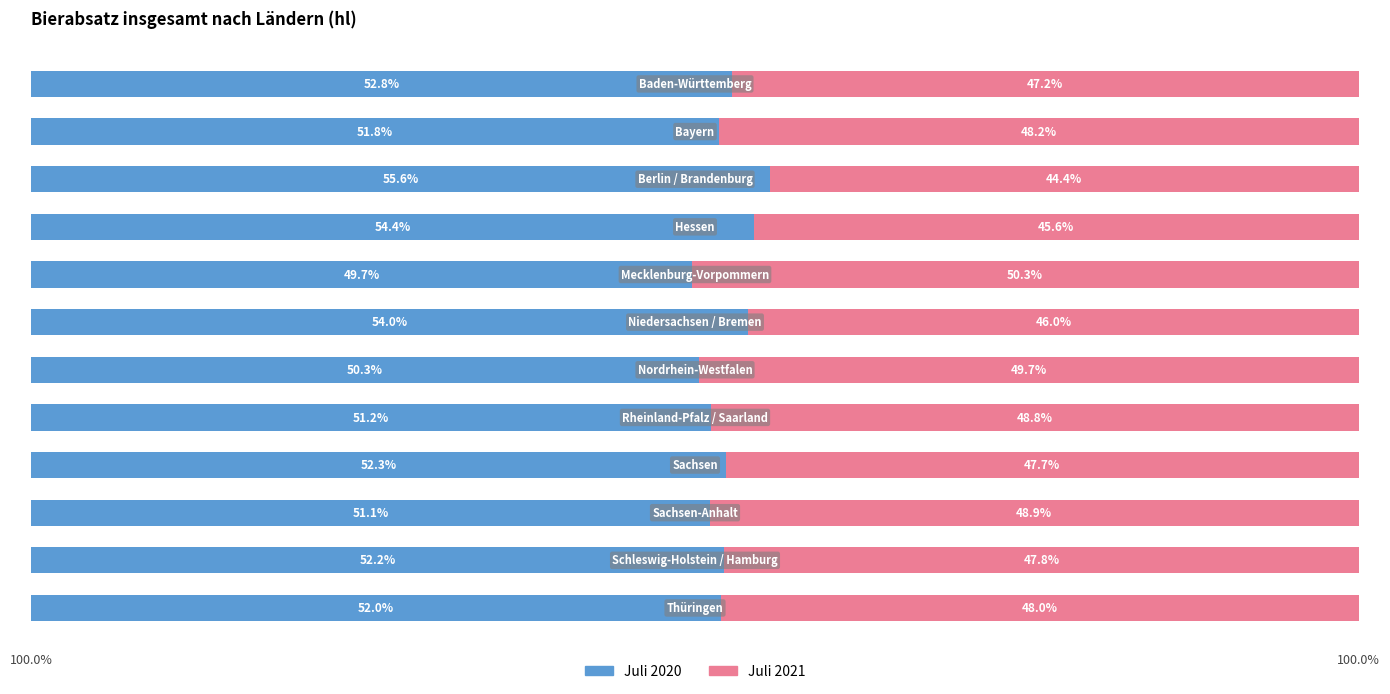

What is the average value of the Juli 2021 series?

47.7